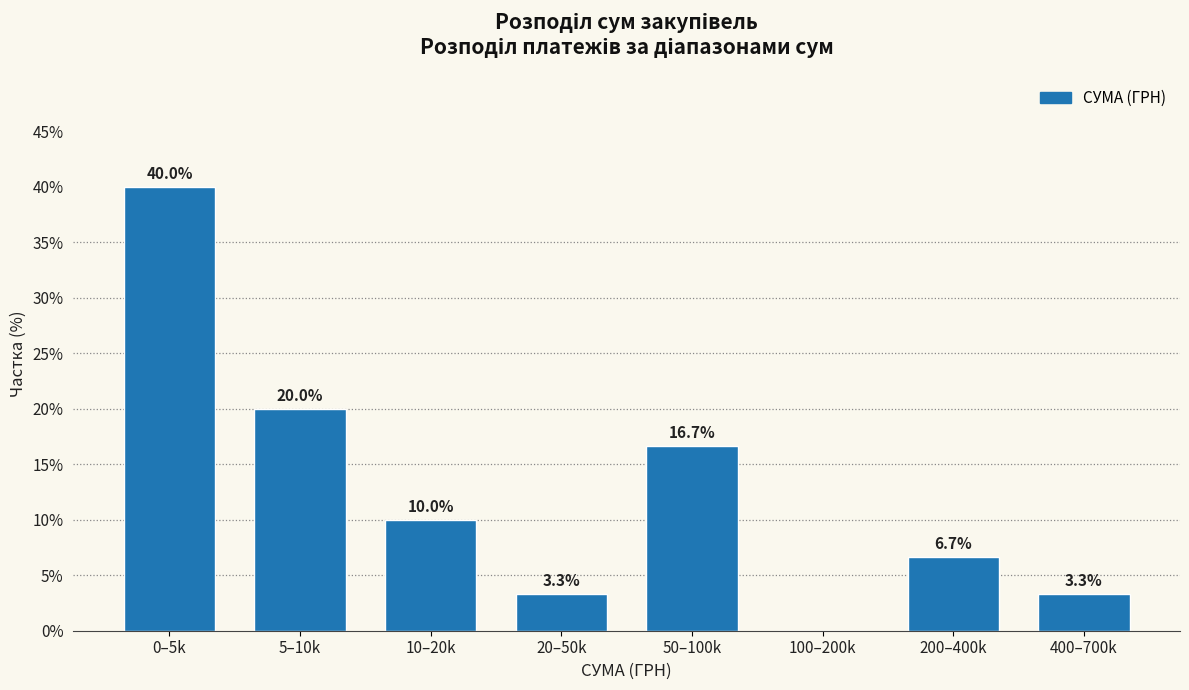

Reading right to left, extract all data points from this chart.

400–700k=3.3	200–400k=6.7	100–200k=0.0	50–100k=16.7	20–50k=3.3	10–20k=10.0	5–10k=20.0	0–5k=40.0